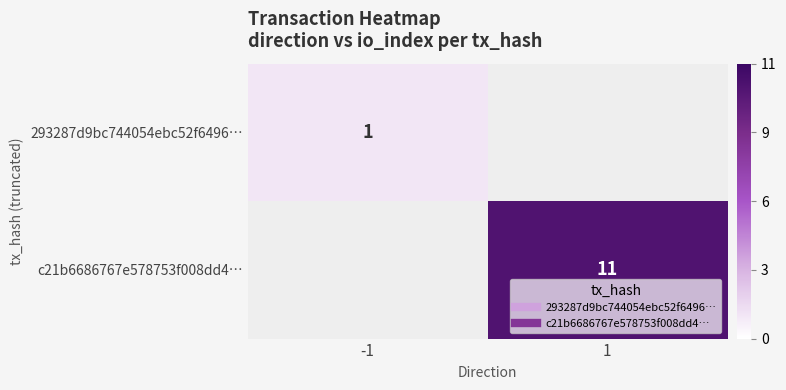

The 293287d9bc744054ebc52f6496… series shows 1.4 at -1. True or false?

False